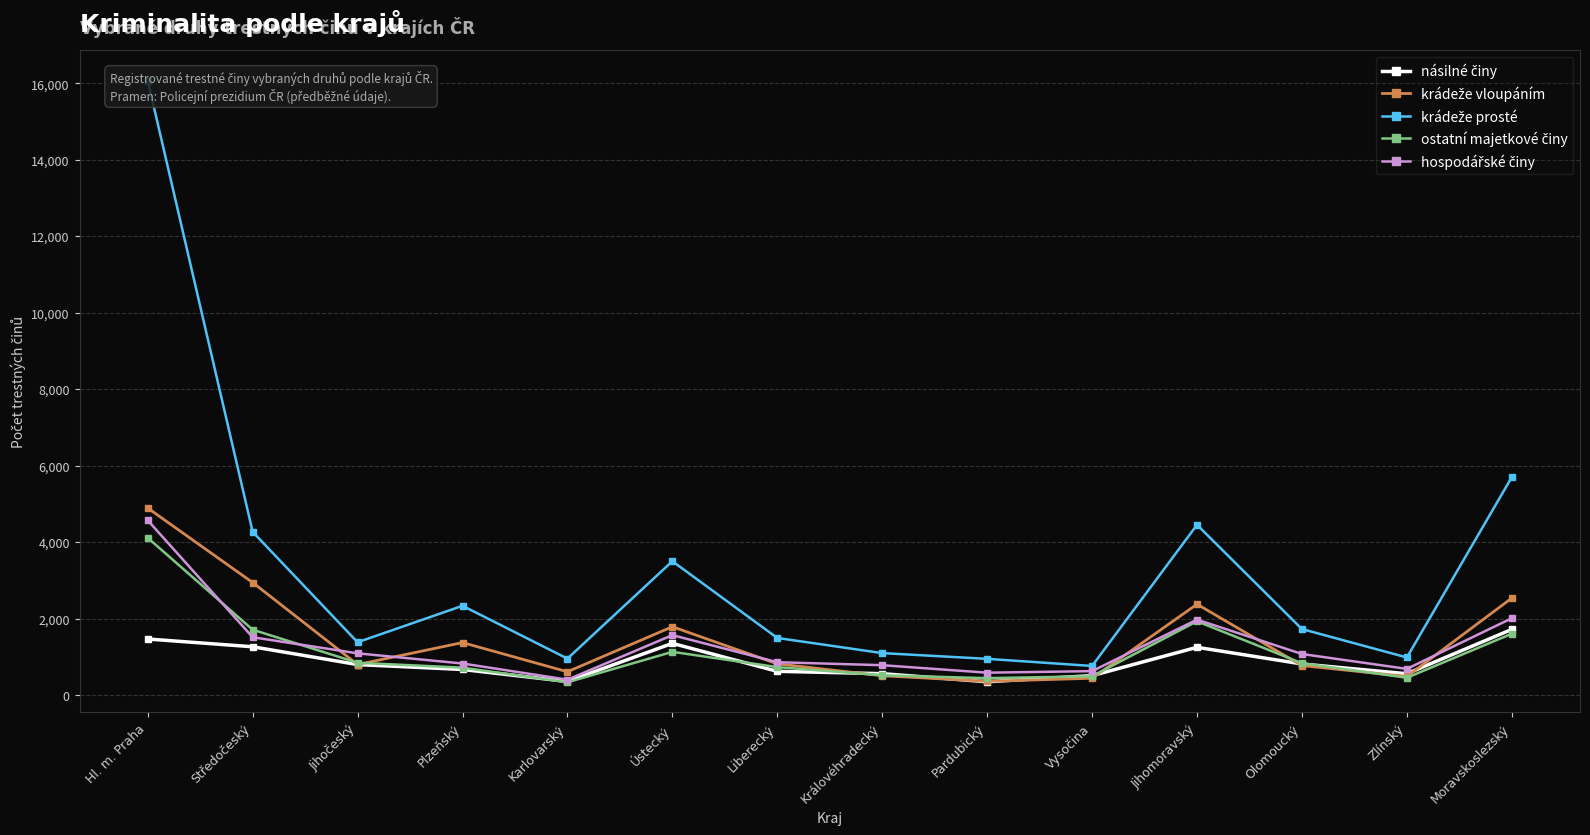

How many values in the krádeže prosté series are below 1724?

7